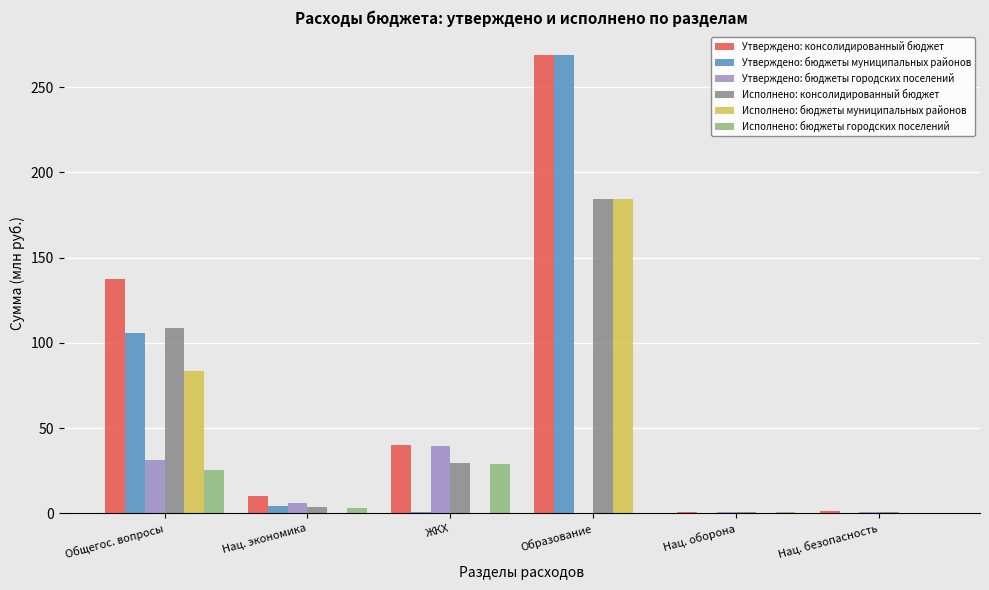

How many data points does each series have?

6